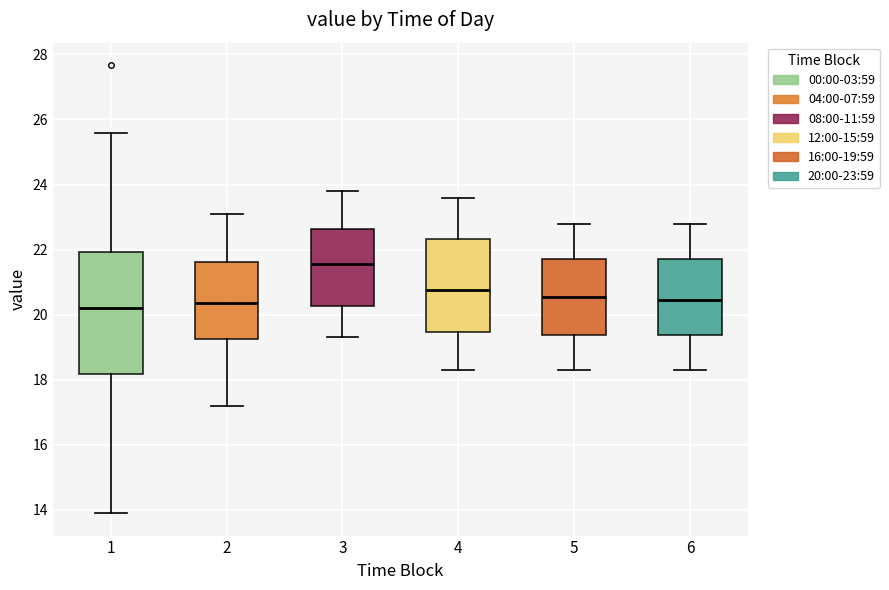

Which box has the highest median line?

3